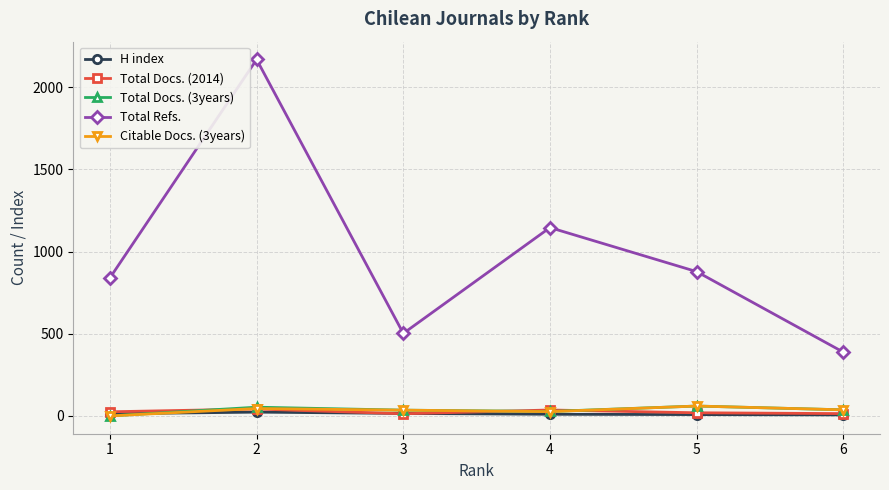

True or false: Total Refs. and Citable Docs. (3years) intersect in this chart.

False